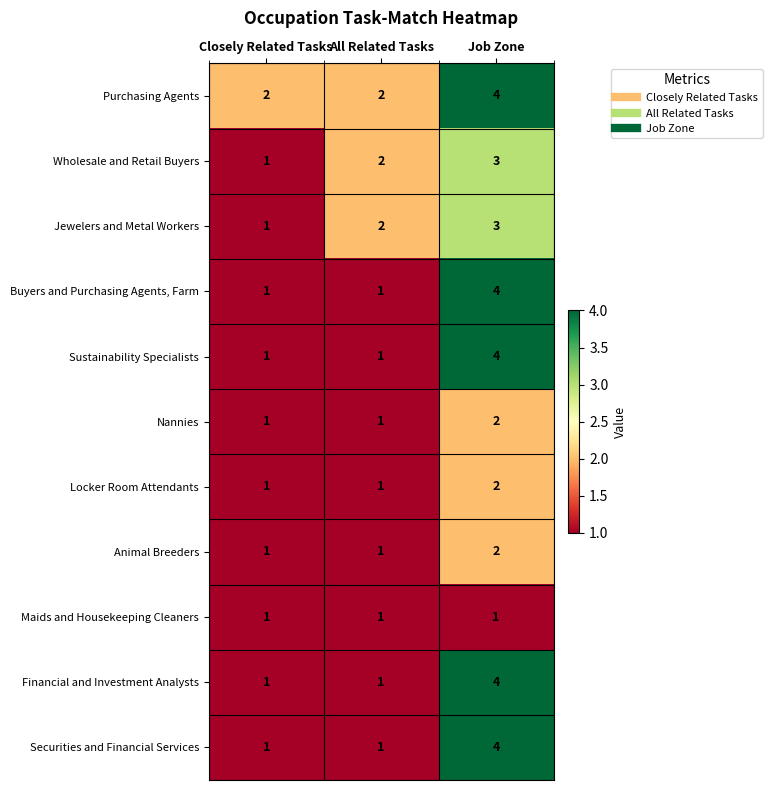

Which series has the largest total across all categories?

Purchasing Agents